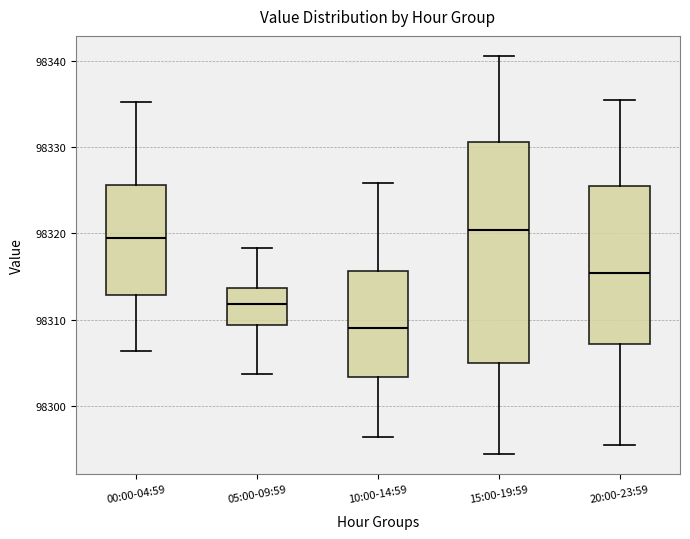

Reading left to right, transcribe this box plot: for each box, give where its median line is, the range the box spans, and where its two whiskers end, as read against the y-axis. The values are not printed on the chart, so give them approximately, as read against the axis.

00:00-04:59: median 98319, box 98313 to 98326, whiskers 98306 to 98335
05:00-09:59: median 98312, box 98309 to 98314, whiskers 98304 to 98318
10:00-14:59: median 98309, box 98303 to 98316, whiskers 98296 to 98326
15:00-19:59: median 98320, box 98305 to 98331, whiskers 98294 to 98341
20:00-23:59: median 98315, box 98307 to 98325, whiskers 98295 to 98335